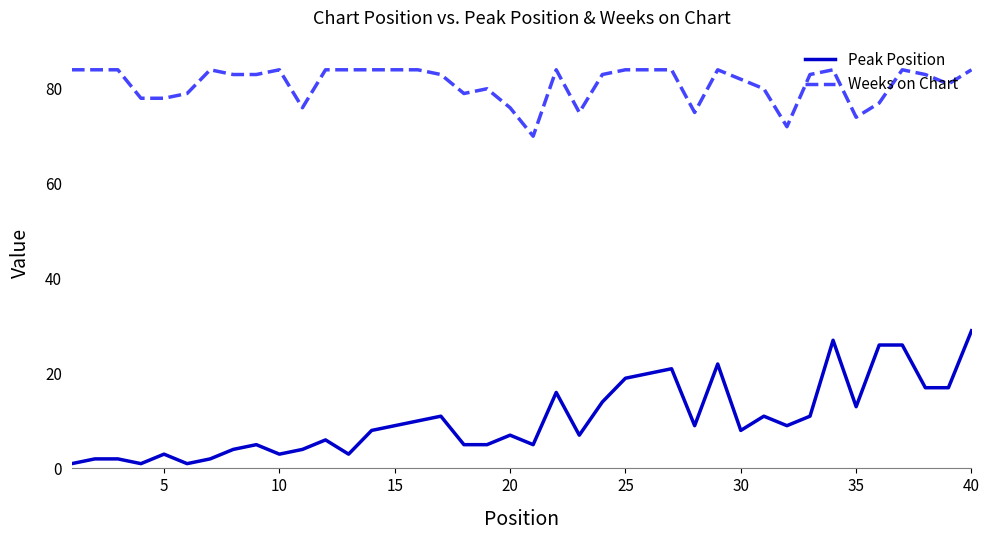

What is the highest value of the Weeks on Chart series?

84